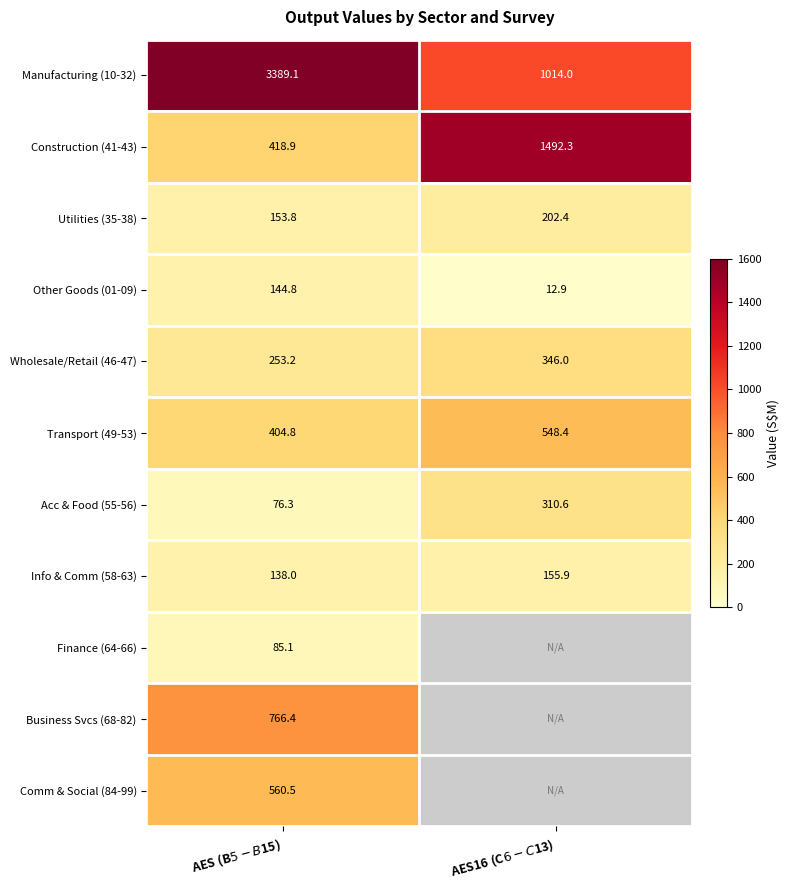

At which label does Manufacturing (10-32) reach its peak?

AES (B$5-B$15)